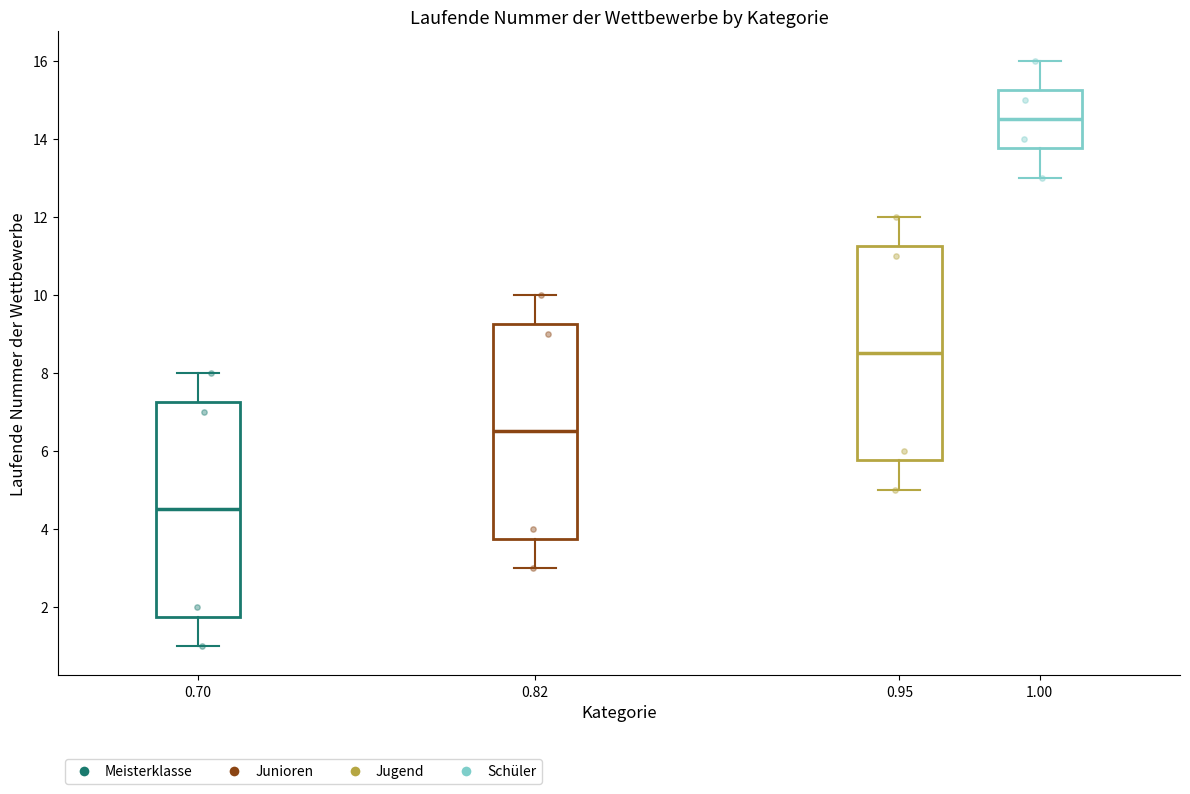

Reading left to right, read every box against the y-axis: the position of its median line, the range the box covers, and the ends of its whiskers. The values are not printed on the chart, so give them approximately, as read against the axis.

0.70: median 4.6, box 1.8 to 7.2, whiskers 1.0 to 8.0
0.82: median 6.6, box 3.8 to 9.2, whiskers 3.0 to 10.0
0.95: median 8.6, box 5.8 to 11.2, whiskers 5.0 to 12.0
1.00: median 14.6, box 13.8 to 15.2, whiskers 13.0 to 16.0